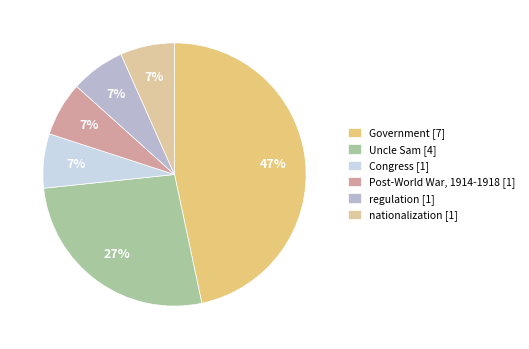

What is the smallest slice in the pie chart?

Congress